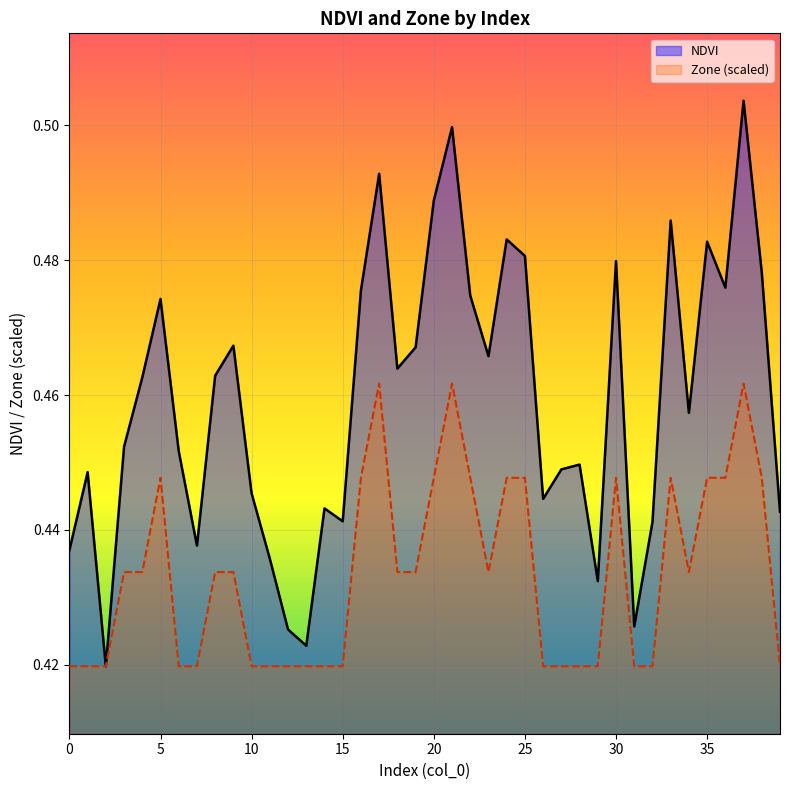

Reading left to right, extract all data points from this chart.

NDVI: 0=0.4	1=0.4	2=0.4	3=0.5	4=0.5	5=0.5	6=0.5	7=0.4	8=0.5	9=0.5	10=0.4	11=0.4	12=0.4	13=0.4	14=0.4	15=0.4	16=0.5	17=0.5	18=0.5	19=0.5	20=0.5	21=0.5	22=0.5	23=0.5	24=0.5	25=0.5	26=0.4	27=0.4	28=0.4	29=0.4	30=0.5	31=0.4	32=0.4	33=0.5	34=0.5	35=0.5	36=0.5	37=0.5	38=0.5	39=0.4
Zone: 0=0.4	1=0.4	2=0.4	3=0.4	4=0.4	5=0.4	6=0.4	7=0.4	8=0.4	9=0.4	10=0.4	11=0.4	12=0.4	13=0.4	14=0.4	15=0.4	16=0.4	17=0.5	18=0.4	19=0.4	20=0.4	21=0.5	22=0.4	23=0.4	24=0.4	25=0.4	26=0.4	27=0.4	28=0.4	29=0.4	30=0.4	31=0.4	32=0.4	33=0.4	34=0.4	35=0.4	36=0.4	37=0.5	38=0.4	39=0.4